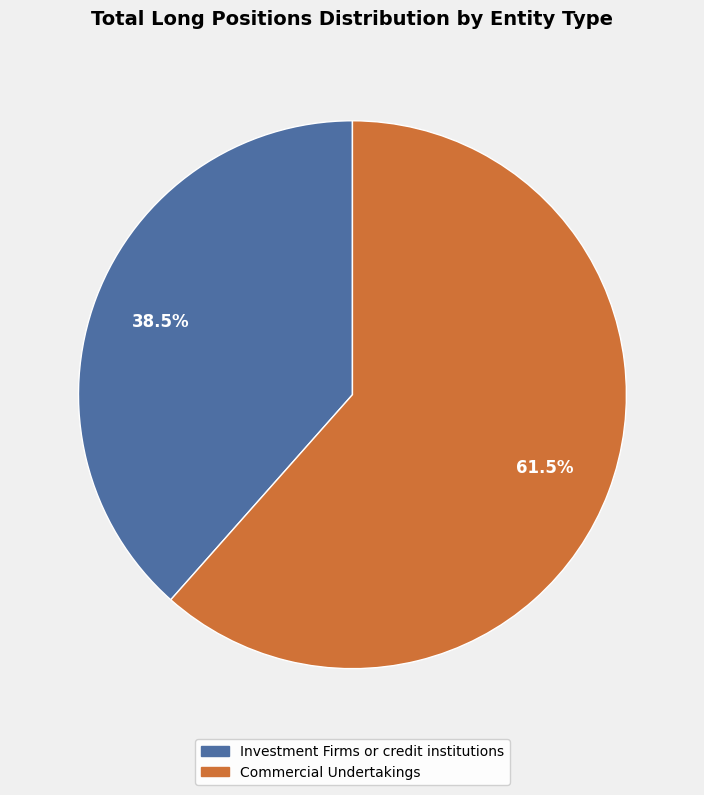

Is there any slice that represents more than half of the pie?

Yes